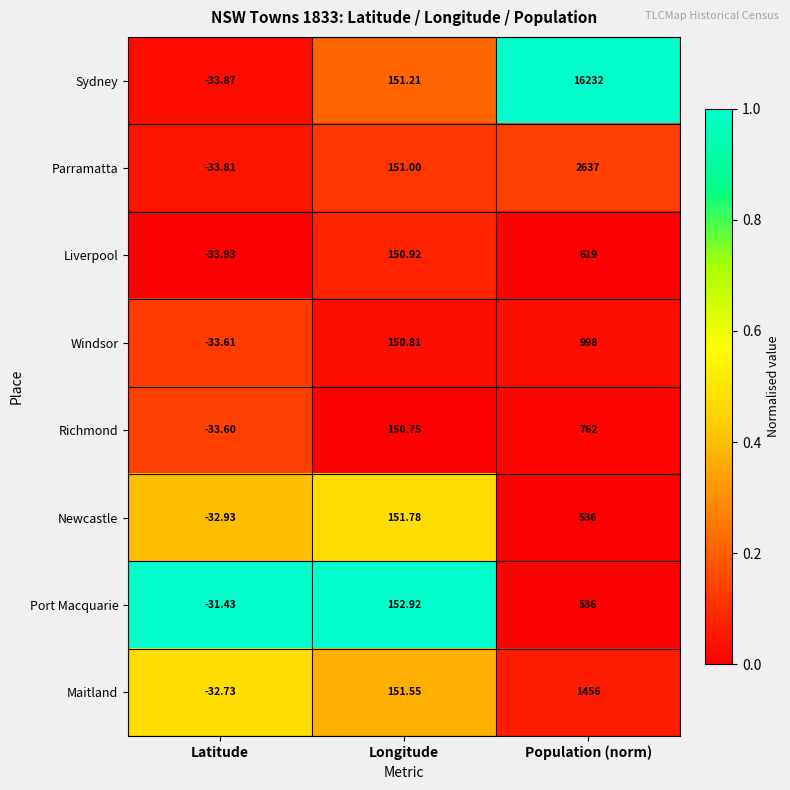

Which series has the largest total across all categories?

Sydney